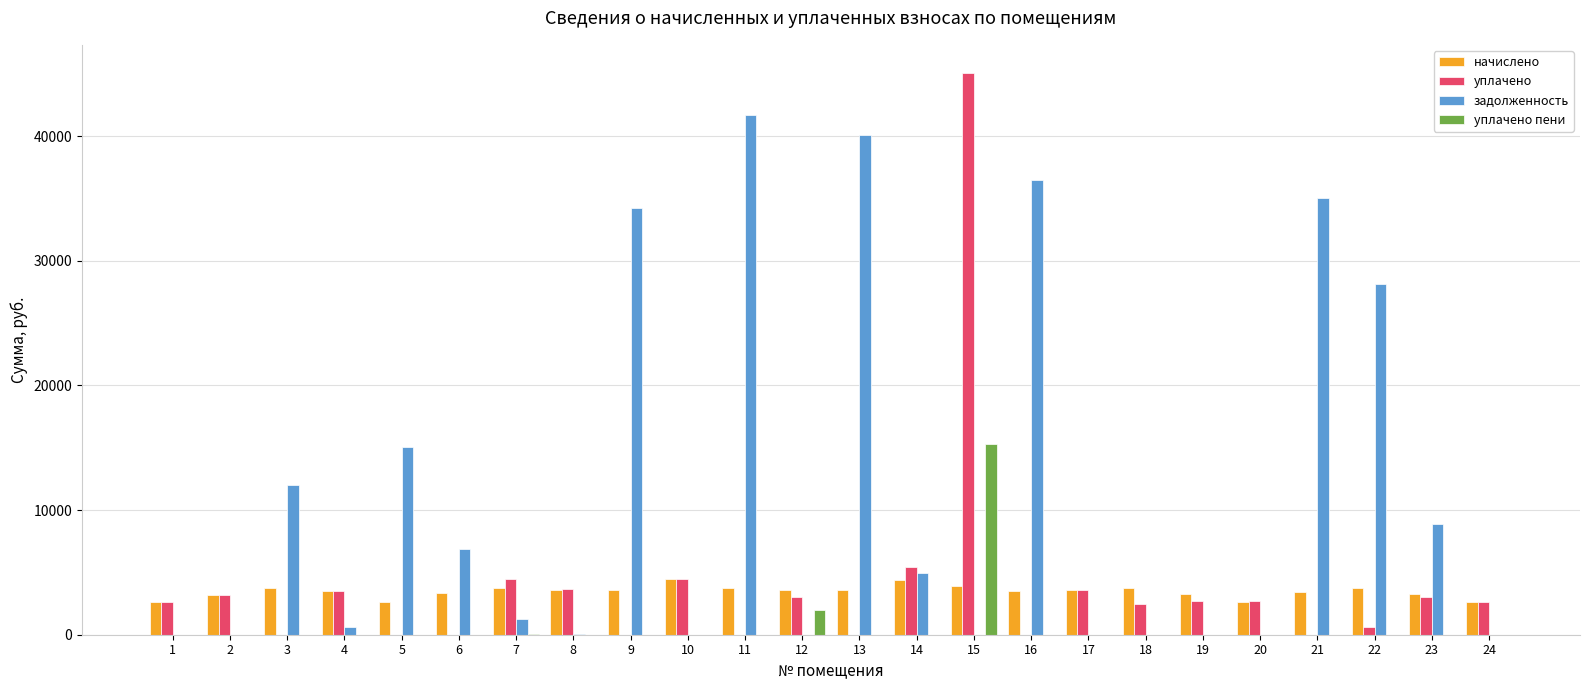

At which category is the sum across all series the highest?

15